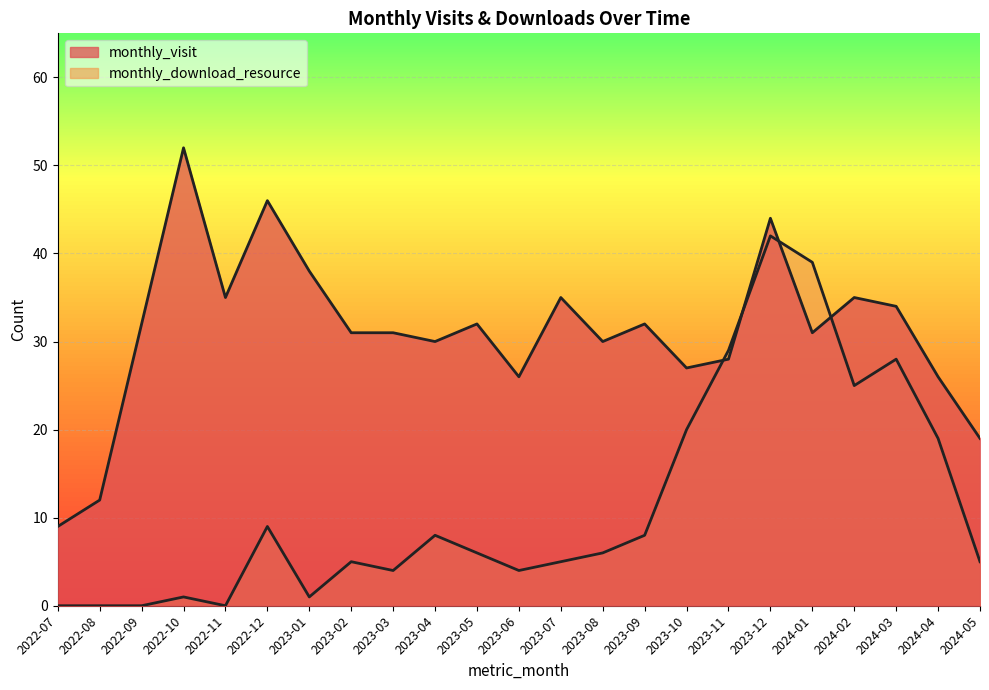

Where is monthly_visit nearest to the value 30?

2023-04